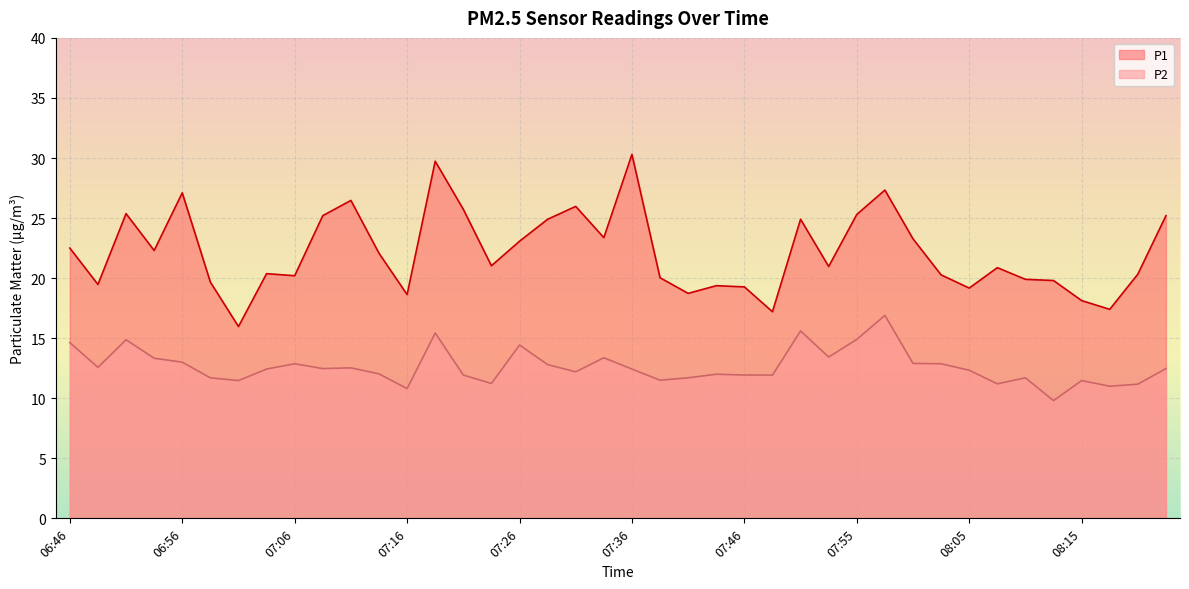

Rank the series at 08:17 from lowest to highest value.

P2, P1